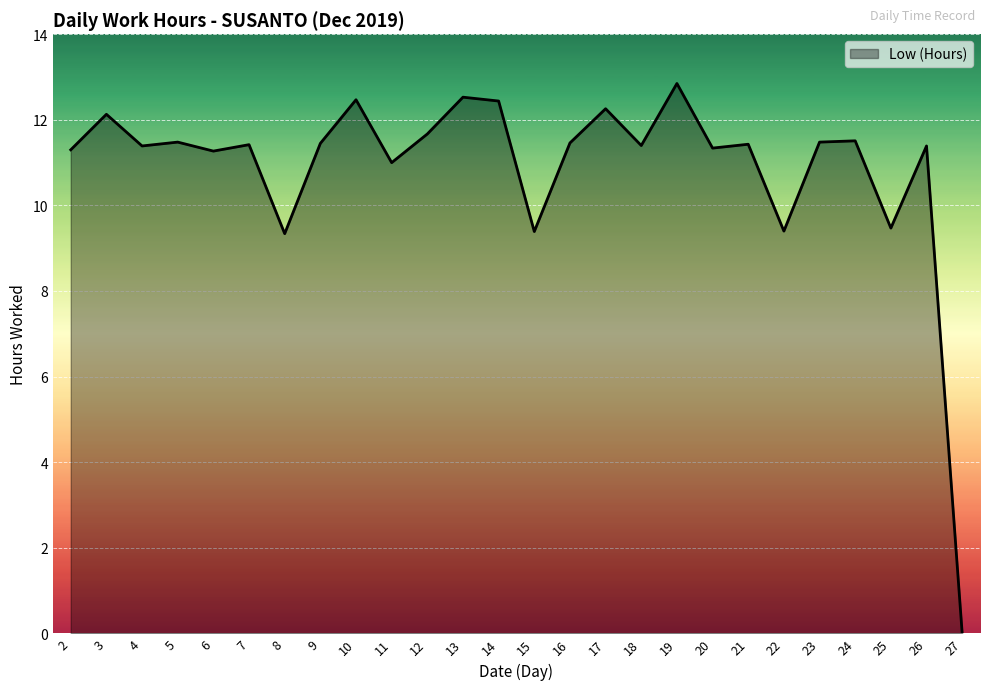

True or false: there are more than 1 points higher than both neighbors.

True